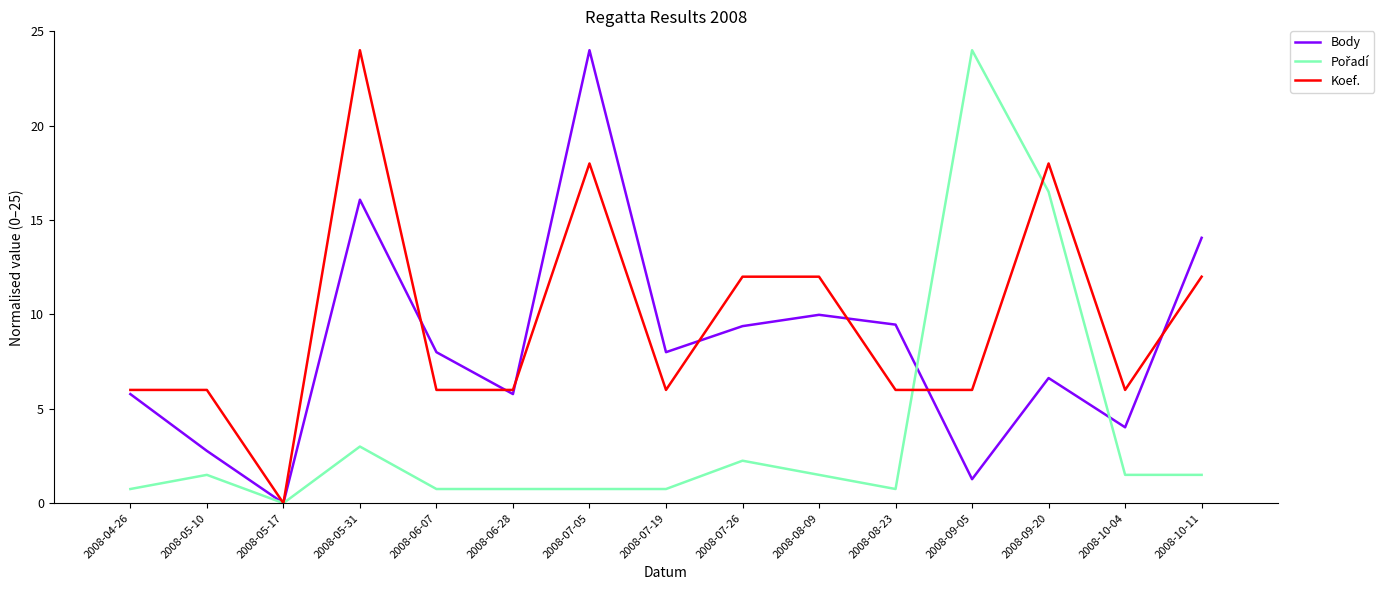

At which label does Koef. reach its minimum?

2008-05-17